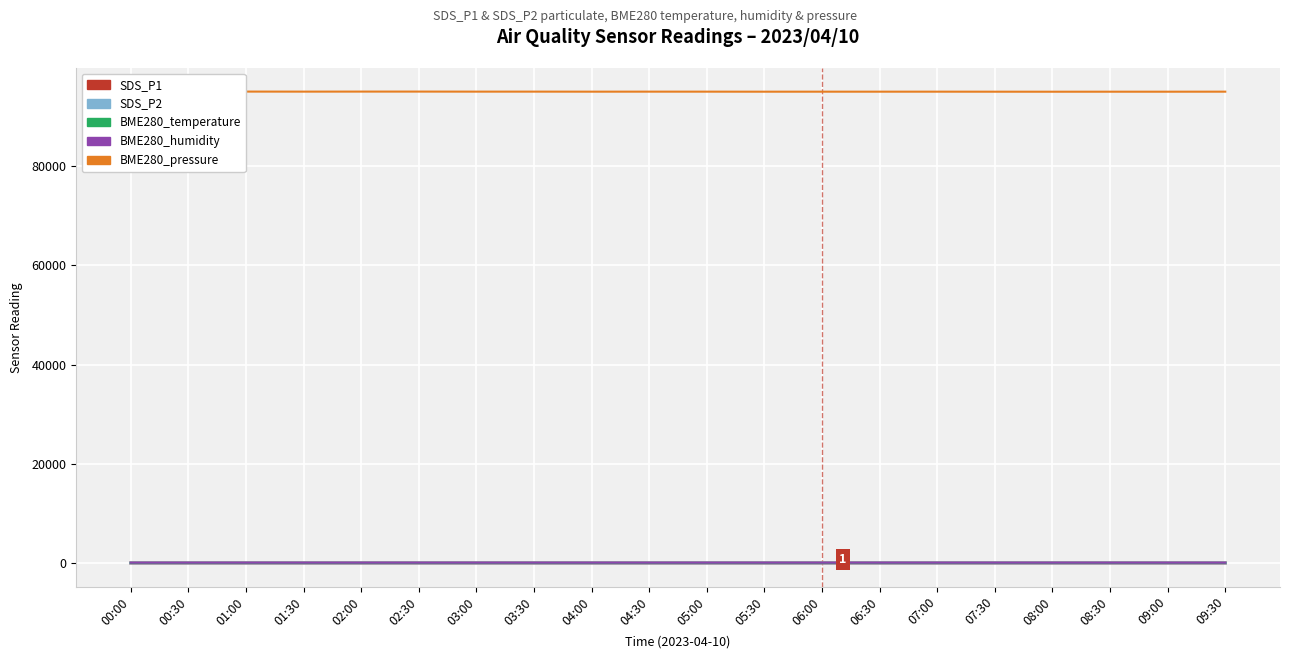

Which series has the widest spread of values?

BME280_pressure